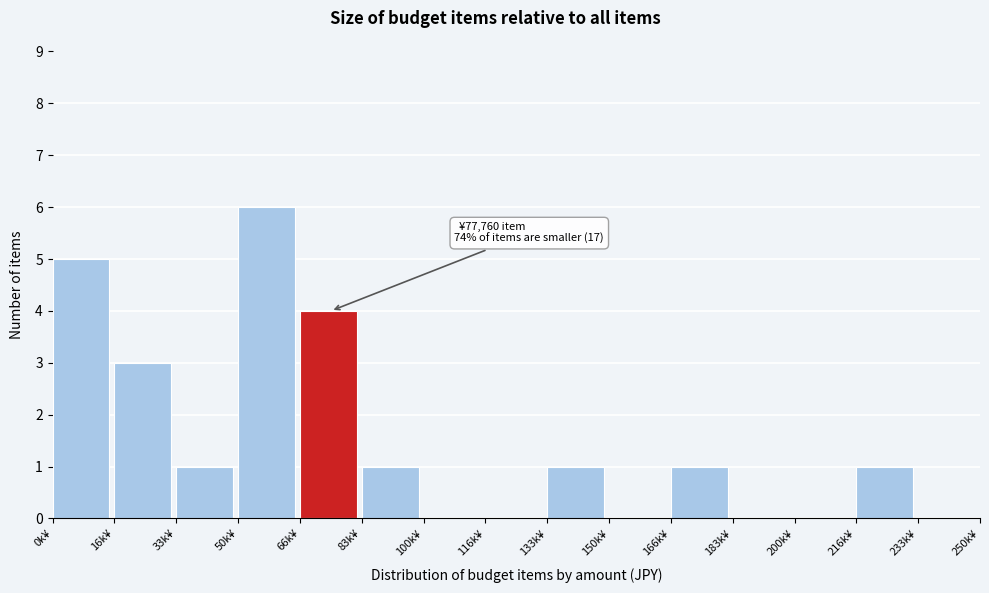

Reading left to right, transcribe all the data shown in this chart.

0k¥=5	16k¥=3	33k¥=1	50k¥=6	66k¥=4	83k¥=1	100k¥=0	116k¥=0	133k¥=1	150k¥=0	166k¥=1	183k¥=0	200k¥=0	216k¥=1	233k¥=0